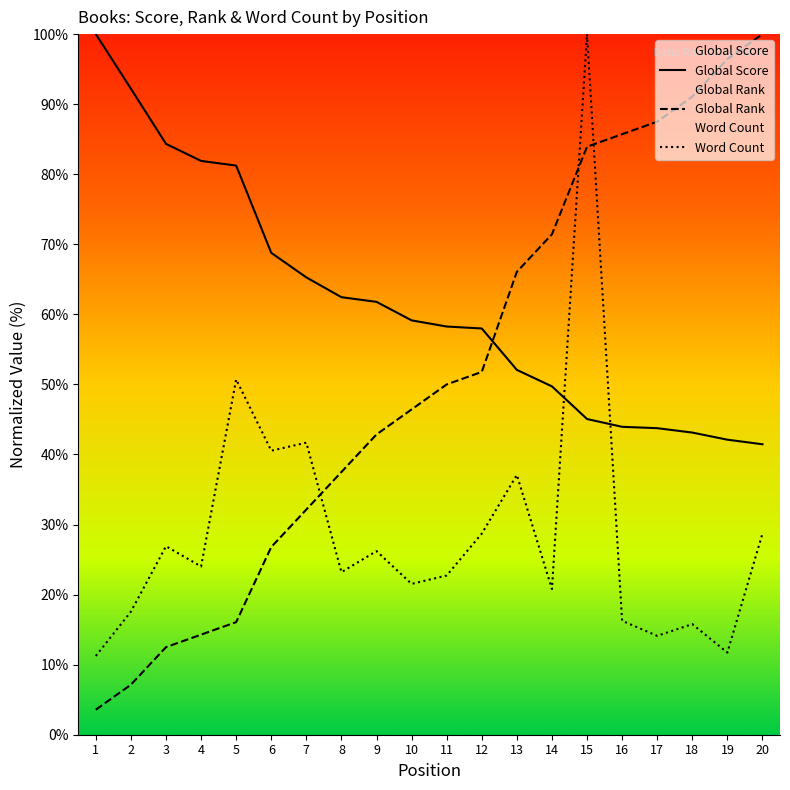

Reading right to left, transcribe all the data shown in this chart.

Global Score: 41.5	42.1	43.1	43.8	43.9	45.1	49.7	52.1	58.0	58.3	59.1	61.8	62.5	65.3	68.8	81.2	81.9	84.3	92.2	100.0
Global Rank: 100.0	96.4	91.1	87.5	85.7	83.9	71.4	66.1	51.8	50.0	46.4	42.9	37.5	32.1	26.8	16.1	14.3	12.5	7.1	3.6
Word Count: 28.7	11.7	15.8	14.1	16.3	100.0	20.8	37.1	28.7	22.7	21.5	26.2	23.2	41.7	40.5	50.7	24.0	26.9	17.6	11.2